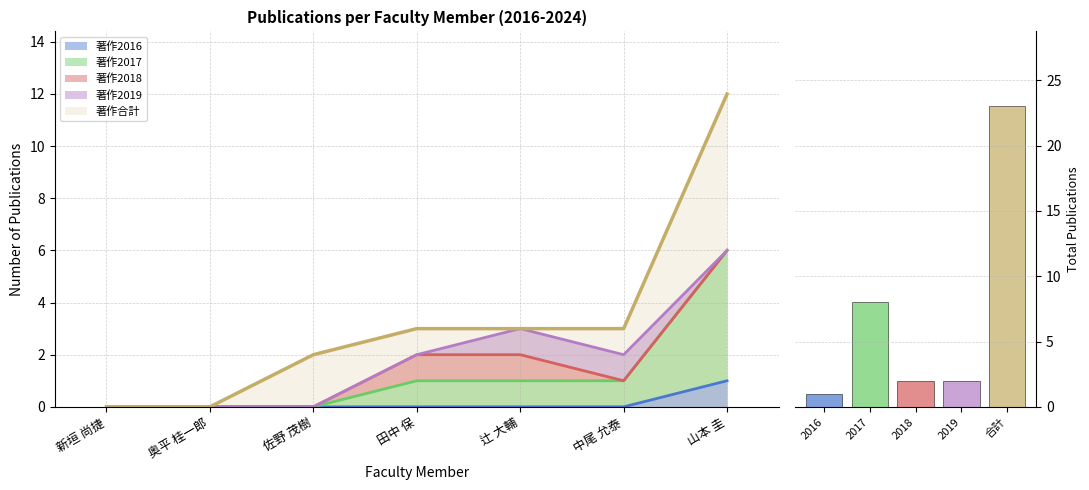

Does the chart contain stacked bars?

No